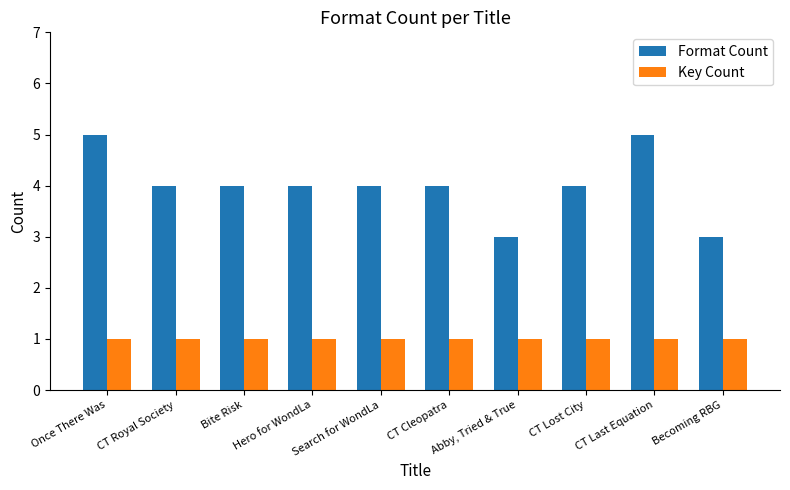

What is the sum of the Key Count values at Hero for WondLa and Becoming RBG?

2